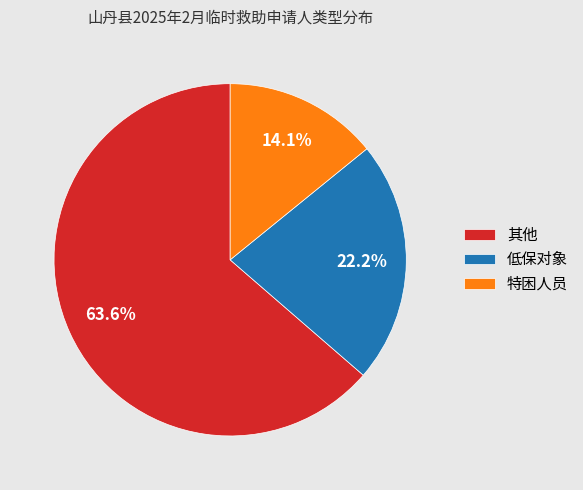

Count the number of slices in the pie.

3